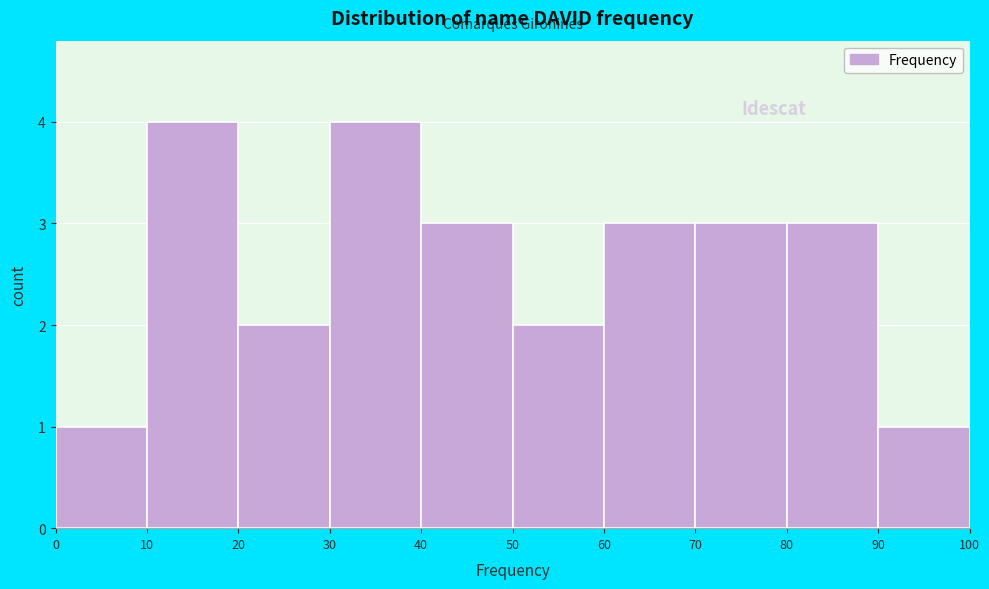

Reading left to right, list every bar in this chart as the range it spans on the x-axis followed by its height. The values are not printed on the chart, so give them approximately, as read against the axis.

0 to 10: 1
10 to 20: 4
20 to 30: 2
30 to 40: 4
40 to 50: 3
50 to 60: 2
60 to 70: 3
70 to 80: 3
80 to 90: 3
90 to 100: 1